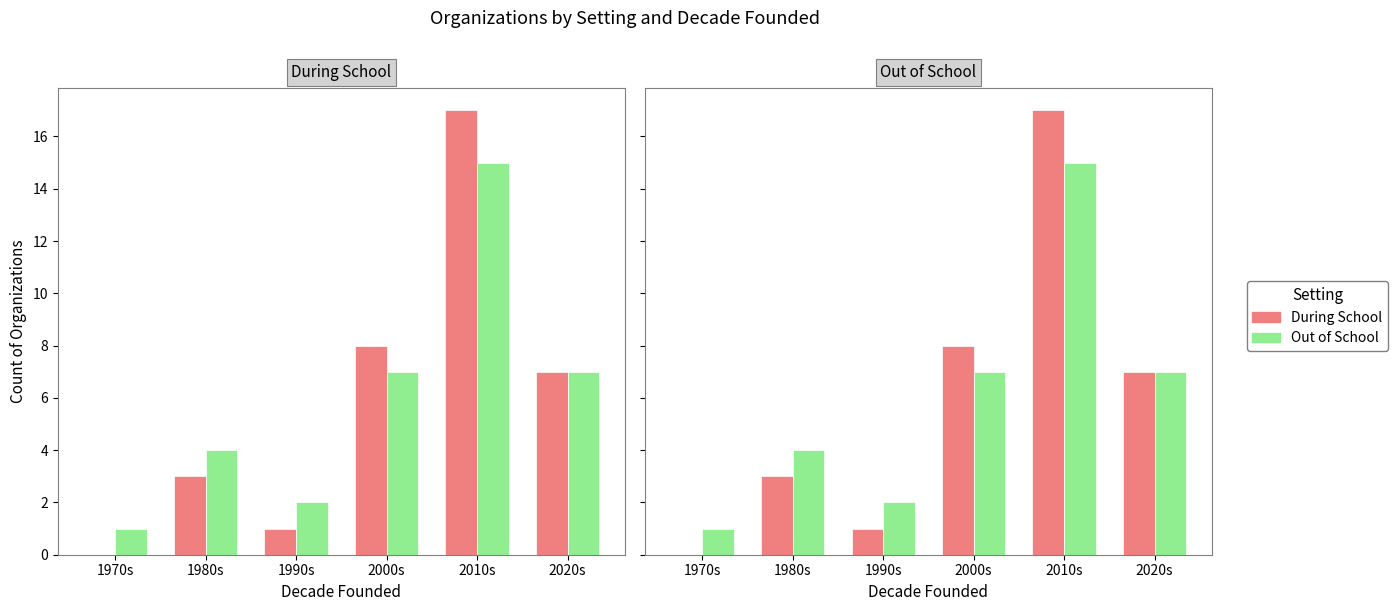

At 1970s, list the series in order from smallest to largest.

During School, Out of School